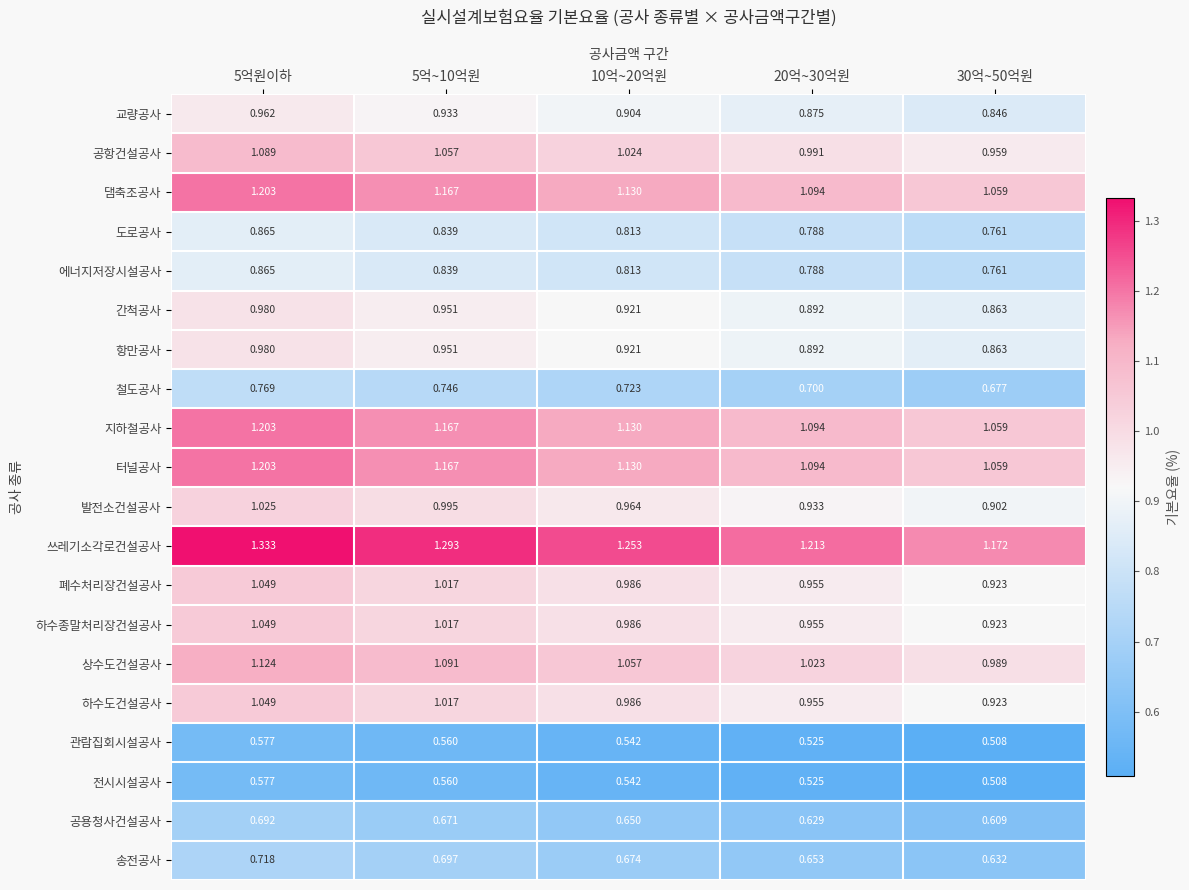

Between 5억~10억원 and 10억~20억원, which series saw the biggest shift?

쓰레기소각로건설공사